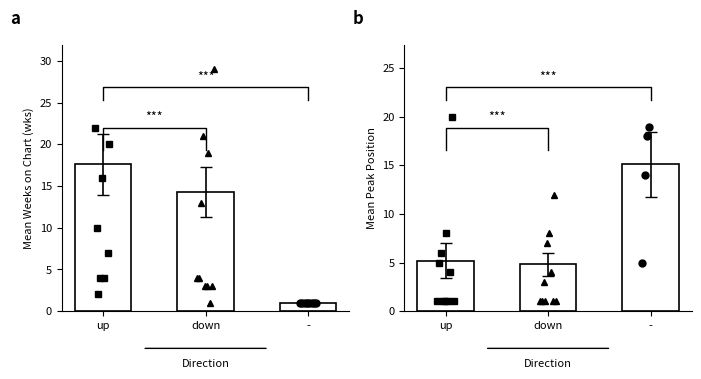

Between - and down, which is larger?

down